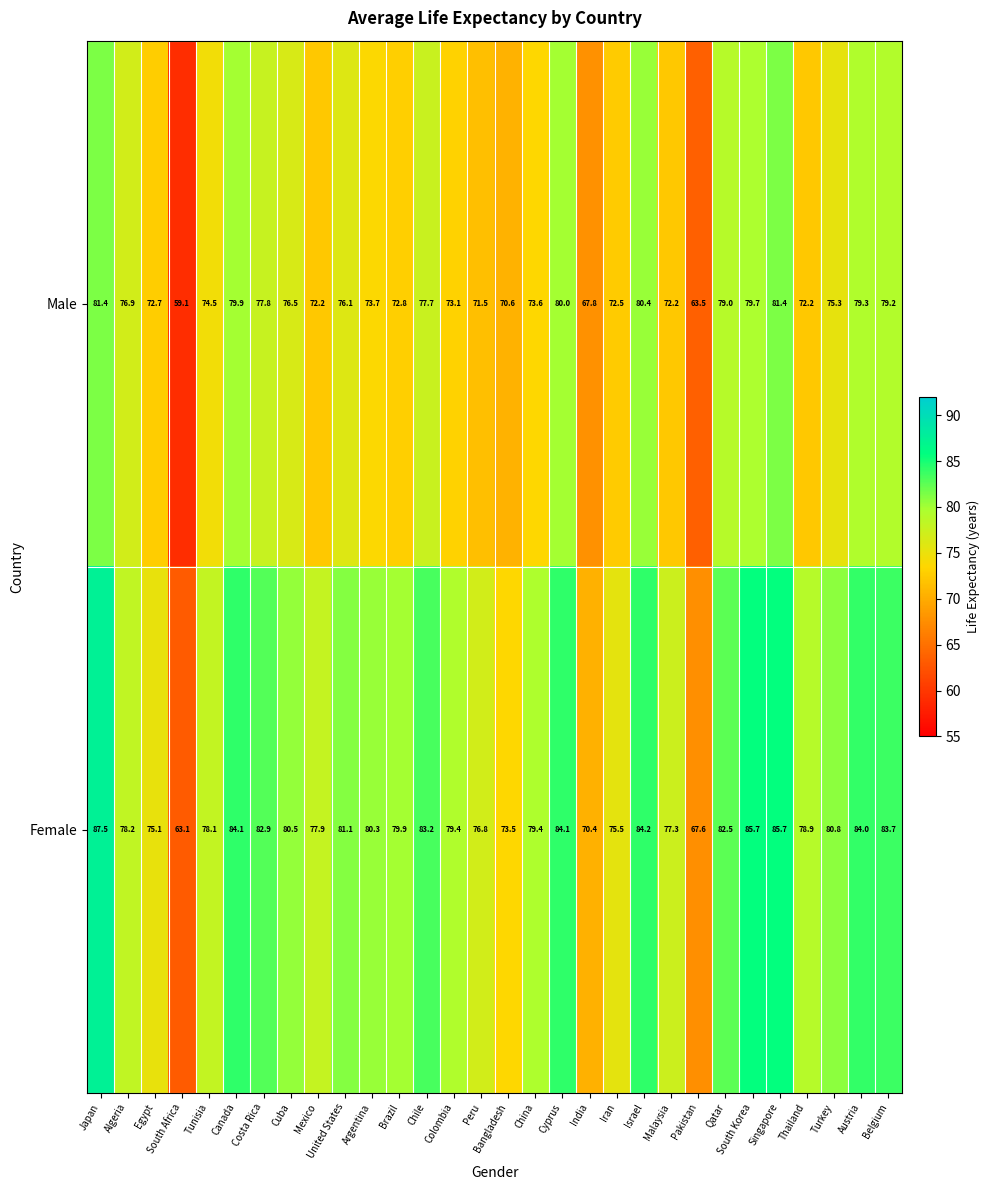

Rank the series at Belgium from lowest to highest value.

Male, Female